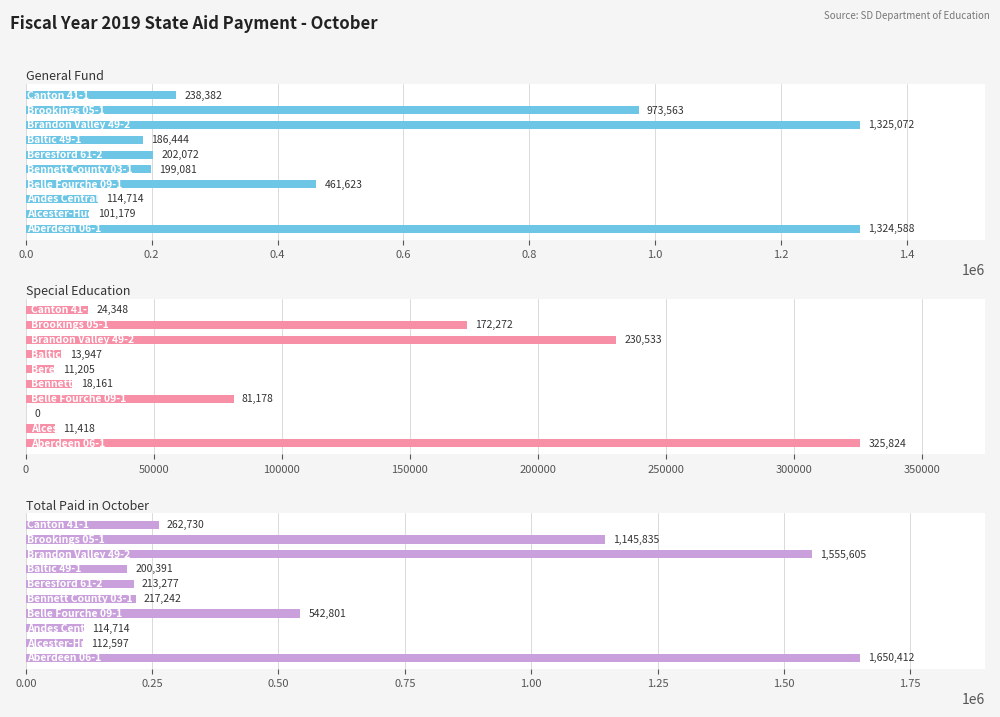

List the series in order of their peak value, highest first.

Total Paid in October, General Fund, Special Education